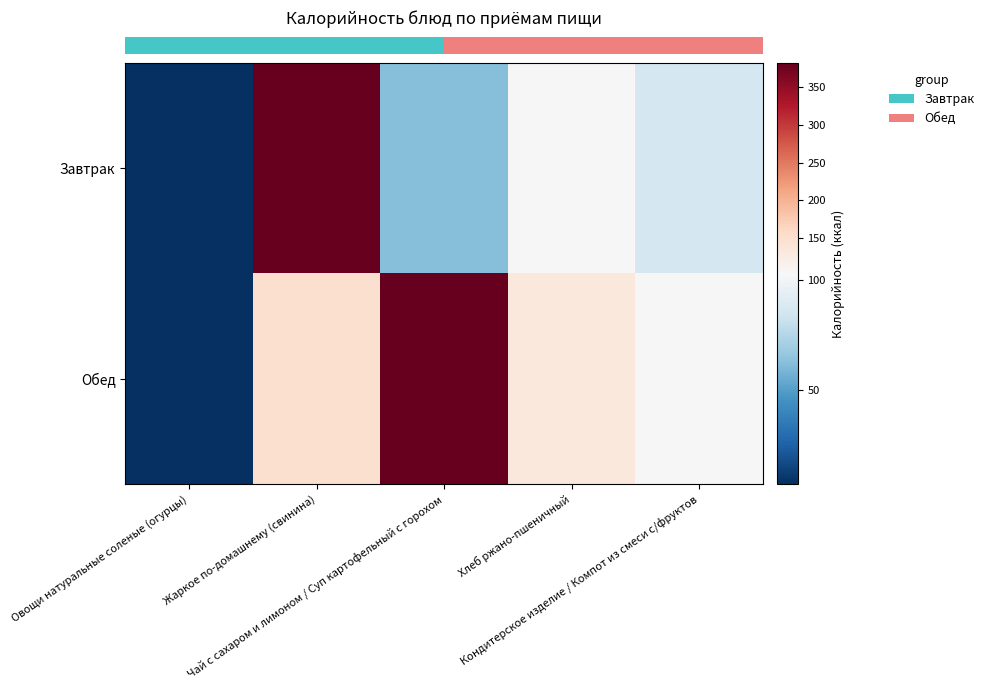

Which series has the largest range (max minus min)?

row_0